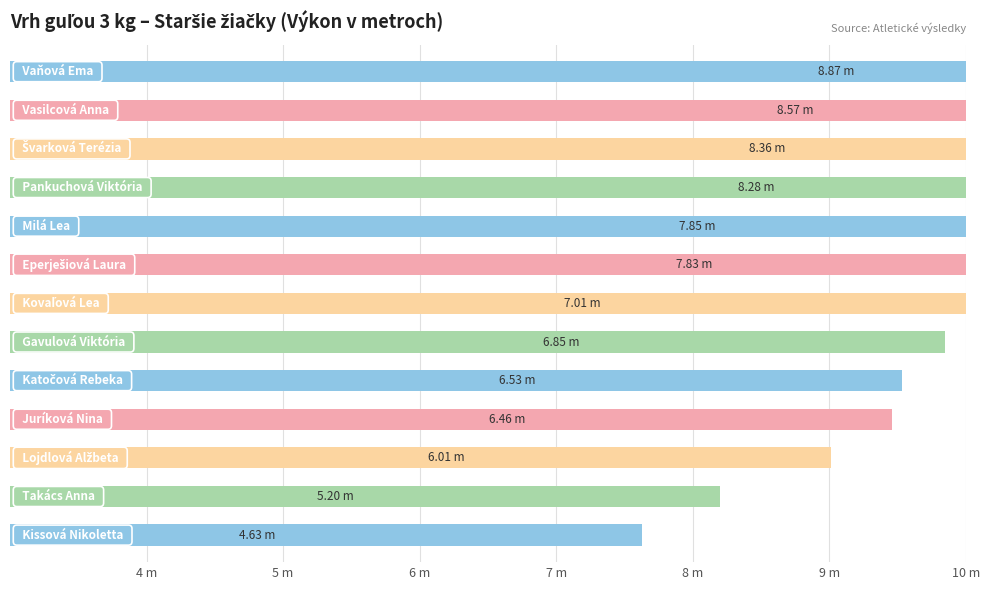

How many data points are above 7?

7